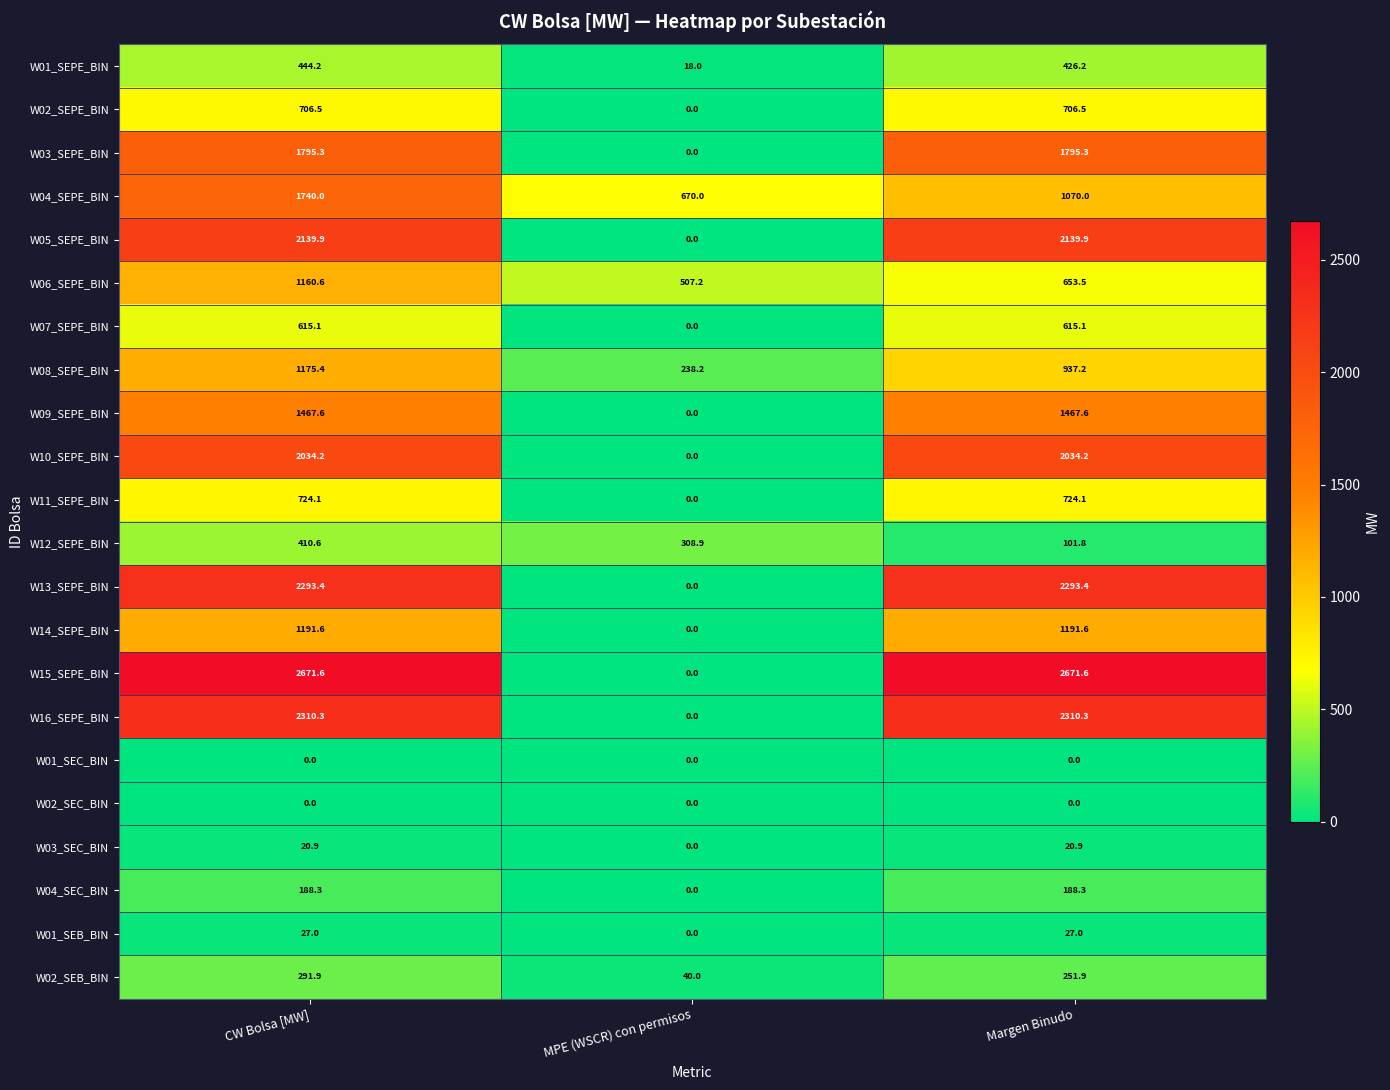

What is the difference between the W04_SEC_BIN values at CW Bolsa [MW] and MPE (WSCR) con permisos?

188.3